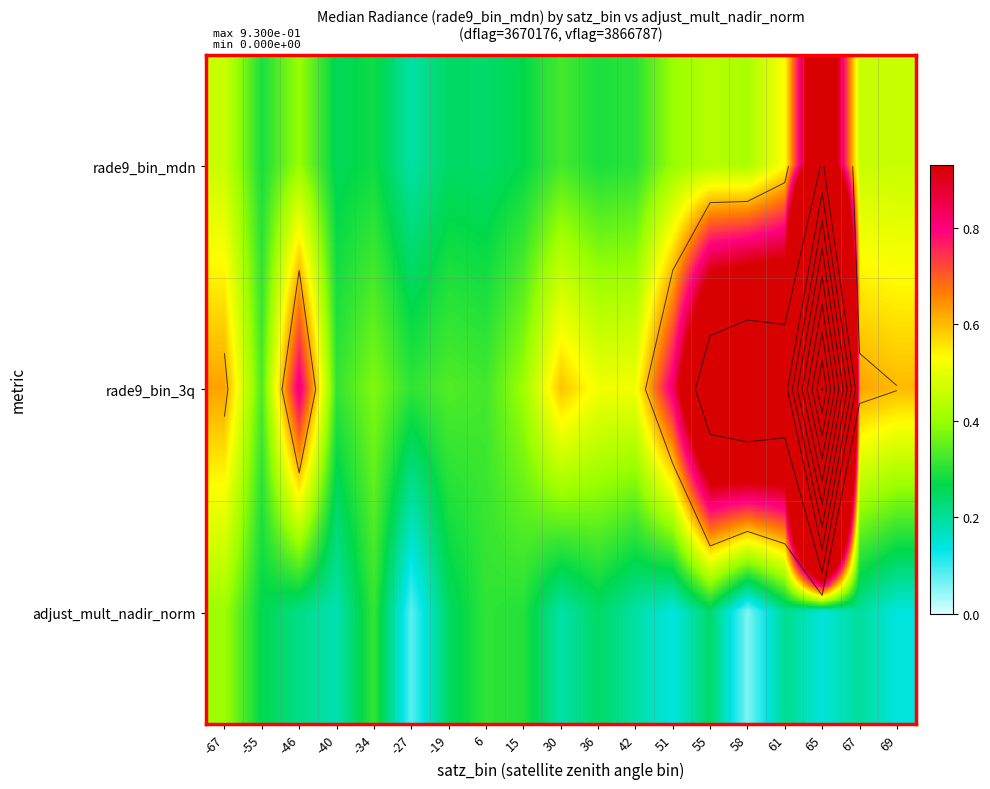

At which category is the sum across all series the highest?

65